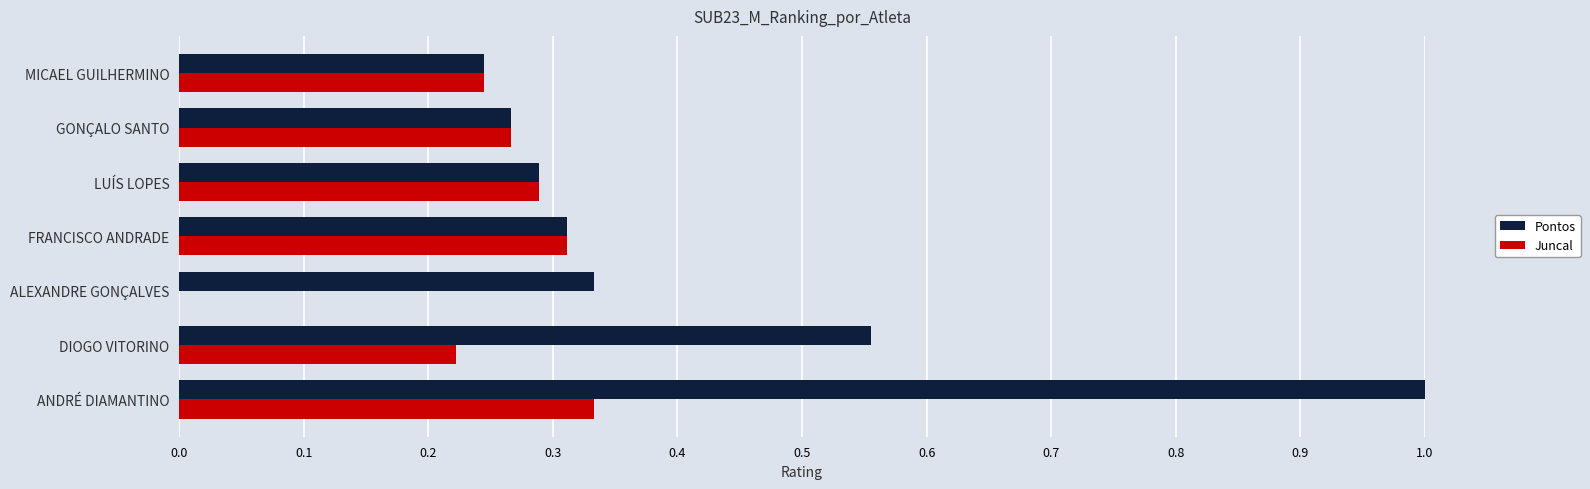

What is the sum of all Juncal values?

1.7